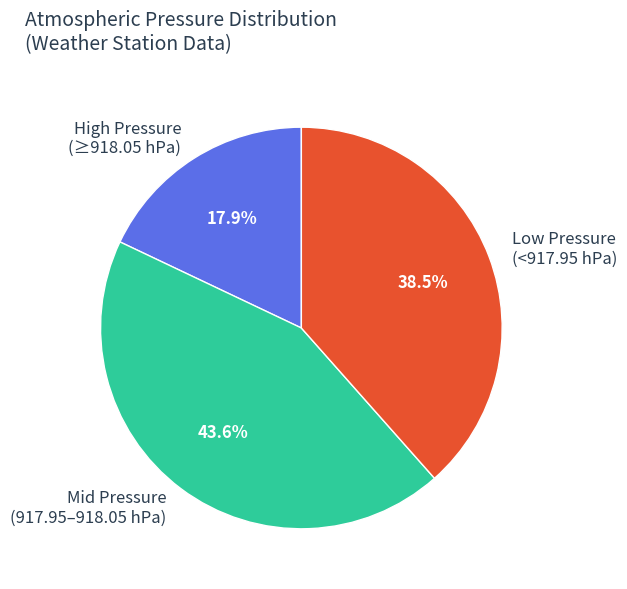

Is Low Pressure (<917.95 hPa) the majority of the pie?

No